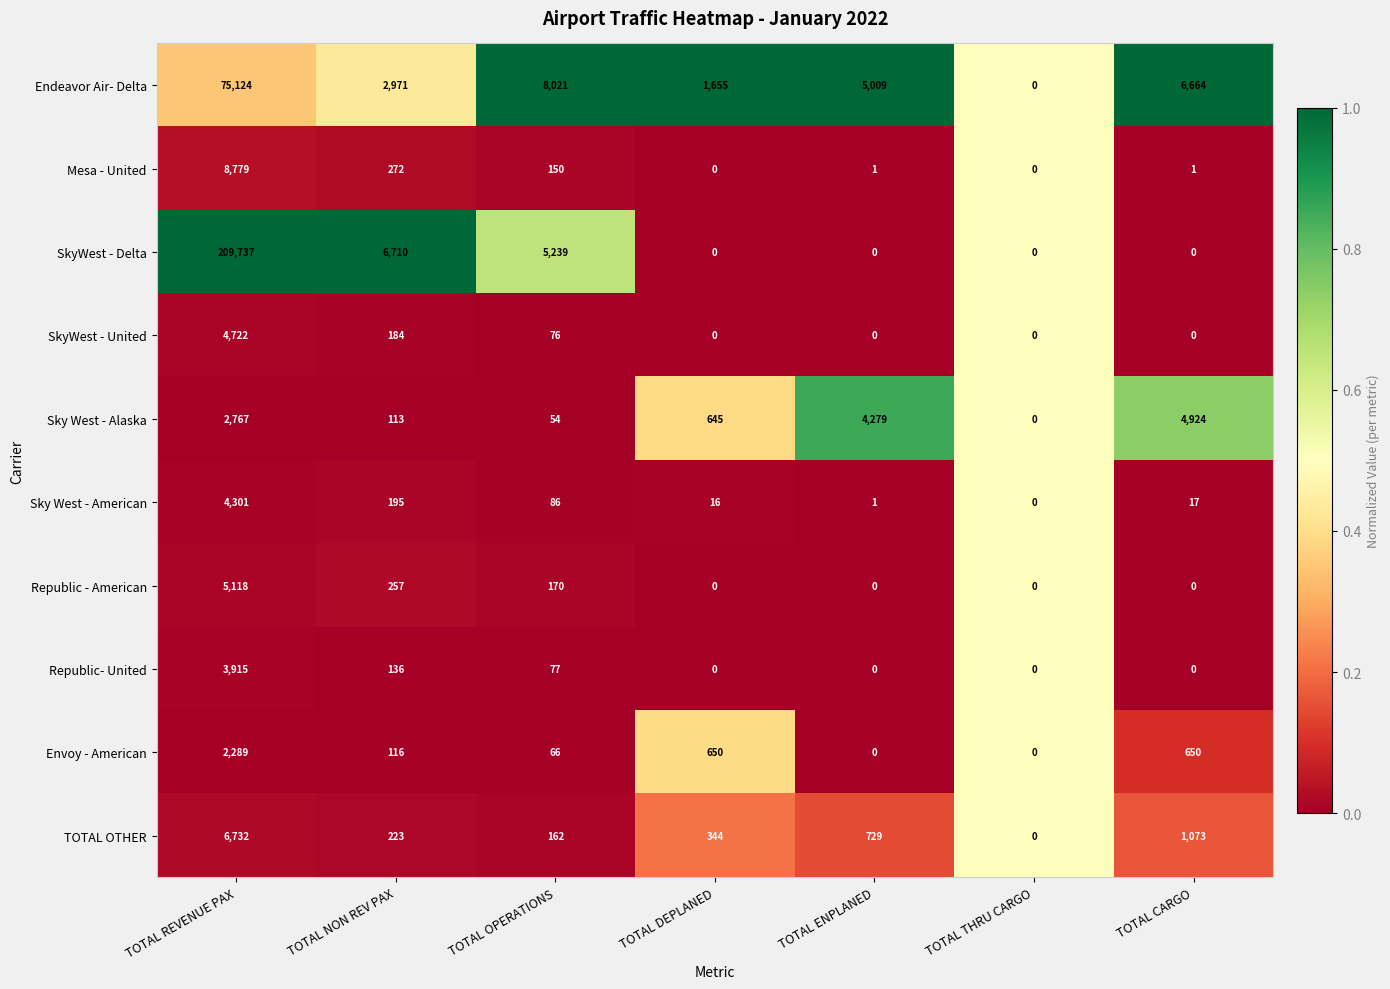

Which series has the largest range (max minus min)?

SkyWest - Delta